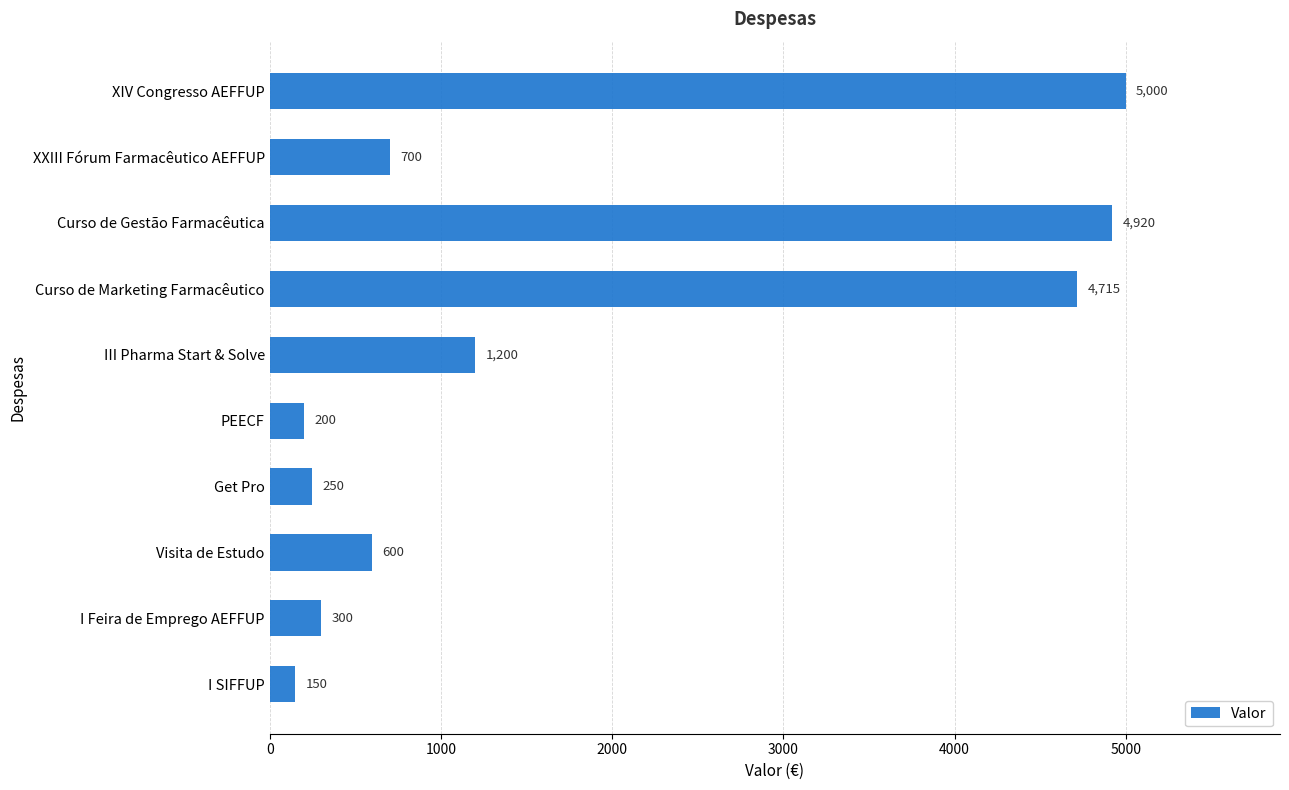

How many data points does each series have?

10